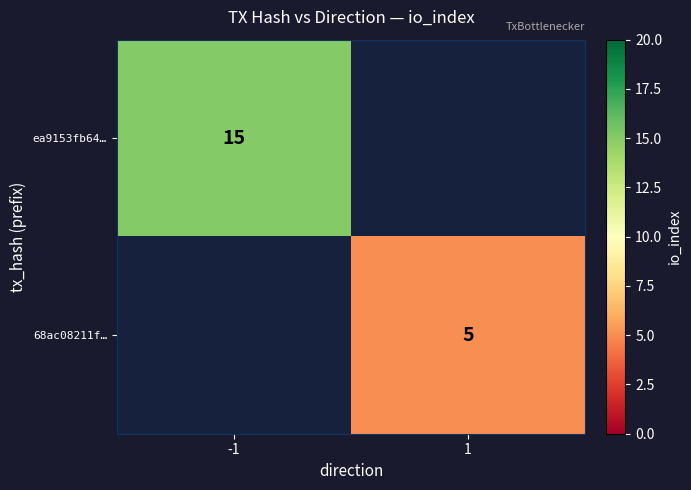

Is the value of 68ac08211f… at 1 greater than the value of ea9153fb64… at -1?

No